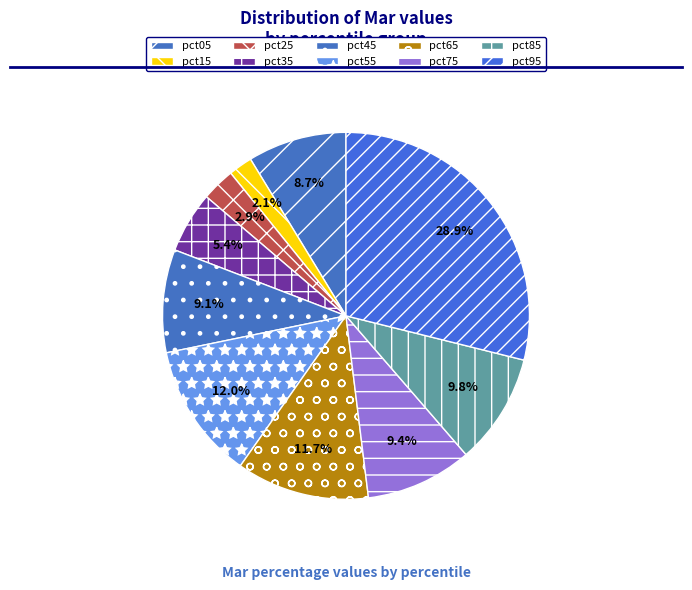

To the nearest percent, what is the combined percentage of pct85 and pct55?

22%